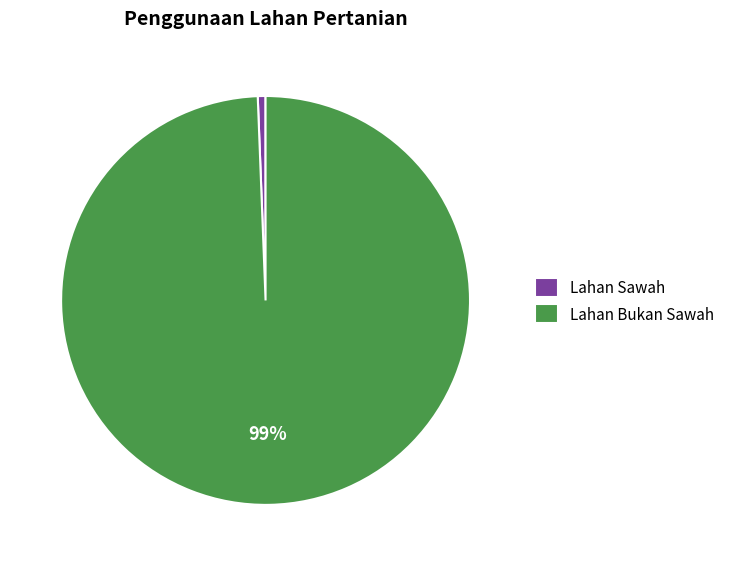

Does any single category account for the majority?

Yes